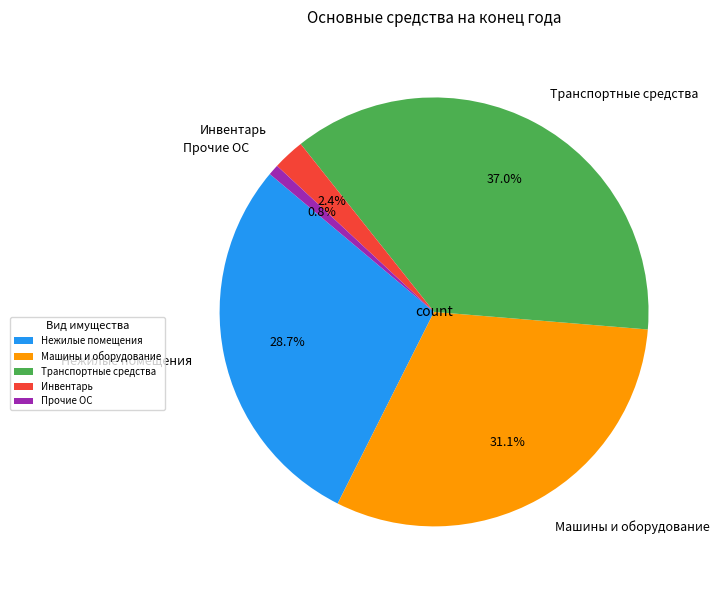

To the nearest percent, what portion does Машины и оборудование represent?

31%